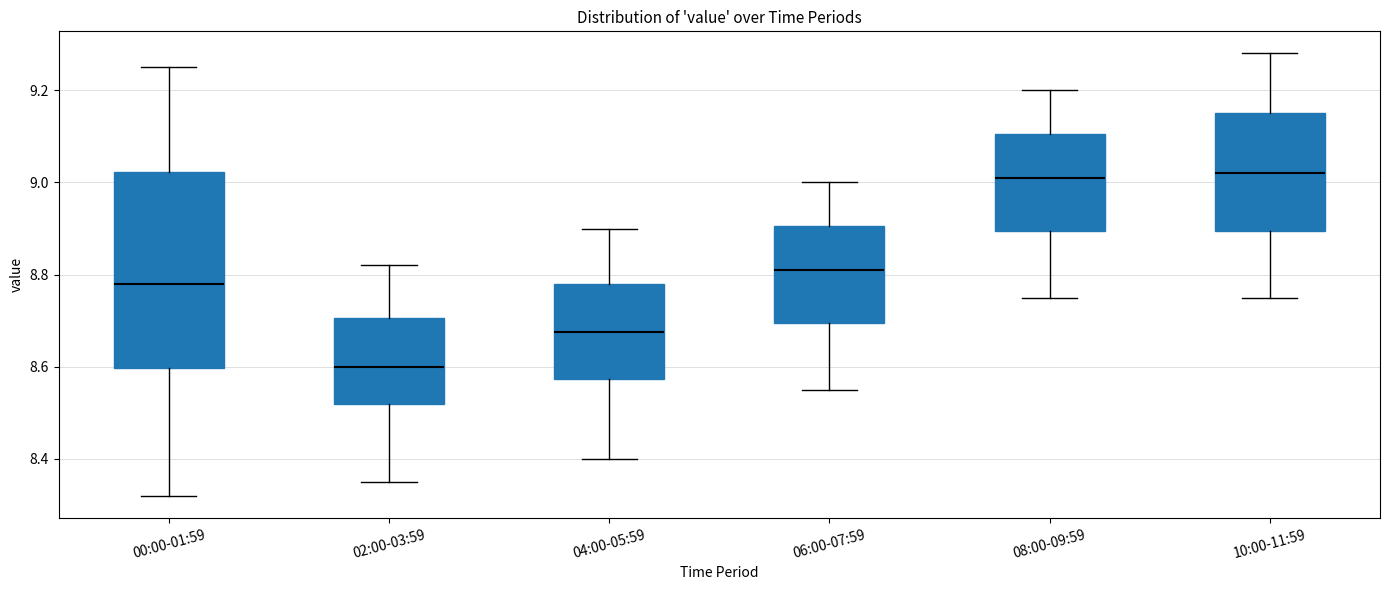

Which box's median line is the lowest?

02:00-03:59